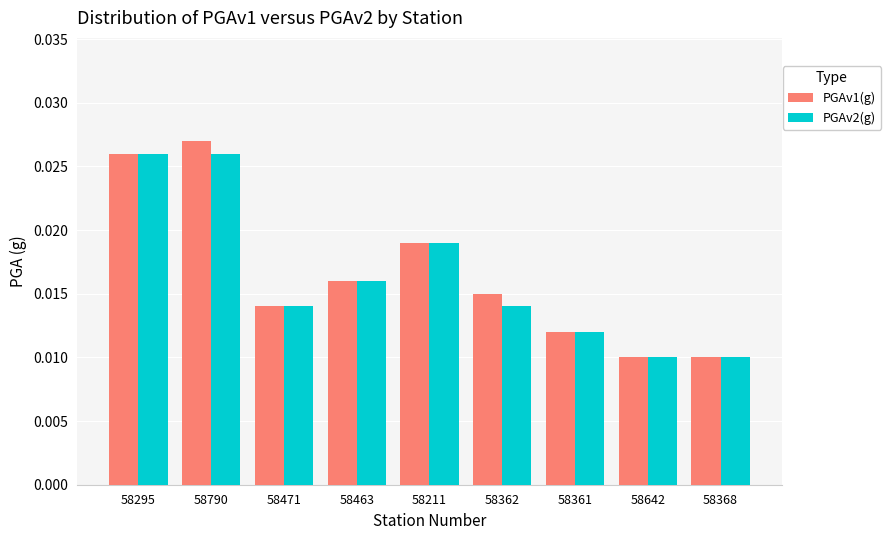

At how many categories does at least one series exceed 0?

9